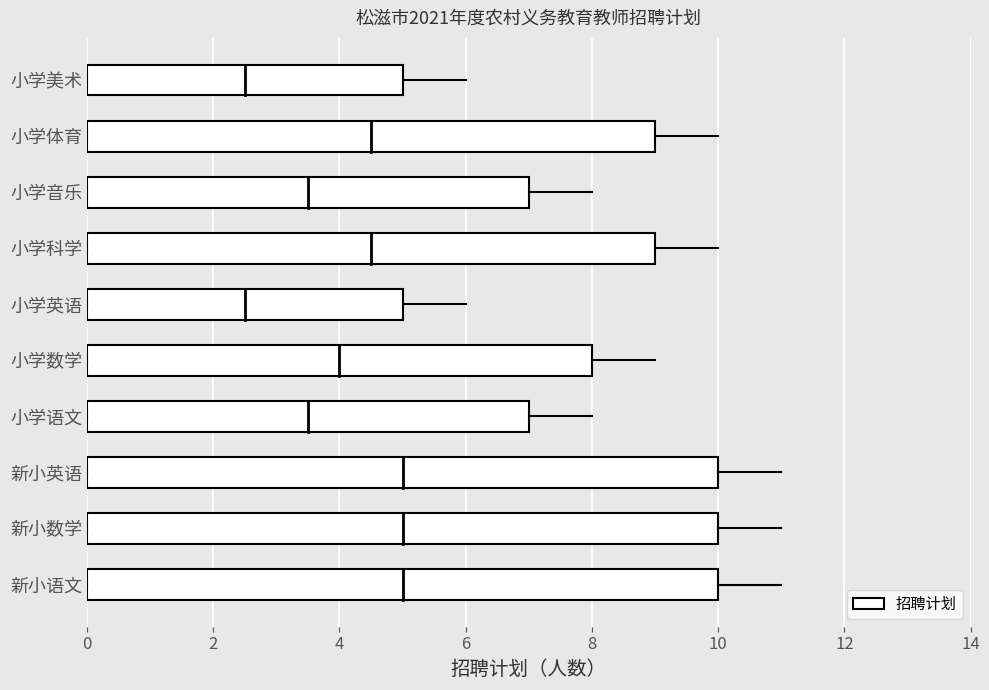

What is the difference between the maximum and minimum values?

5